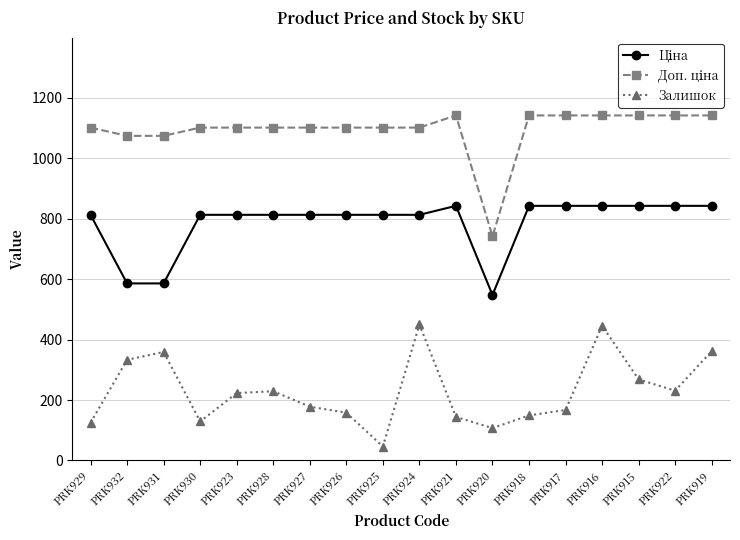

What is the difference between the highest and lowest values at PRK918?

993.1